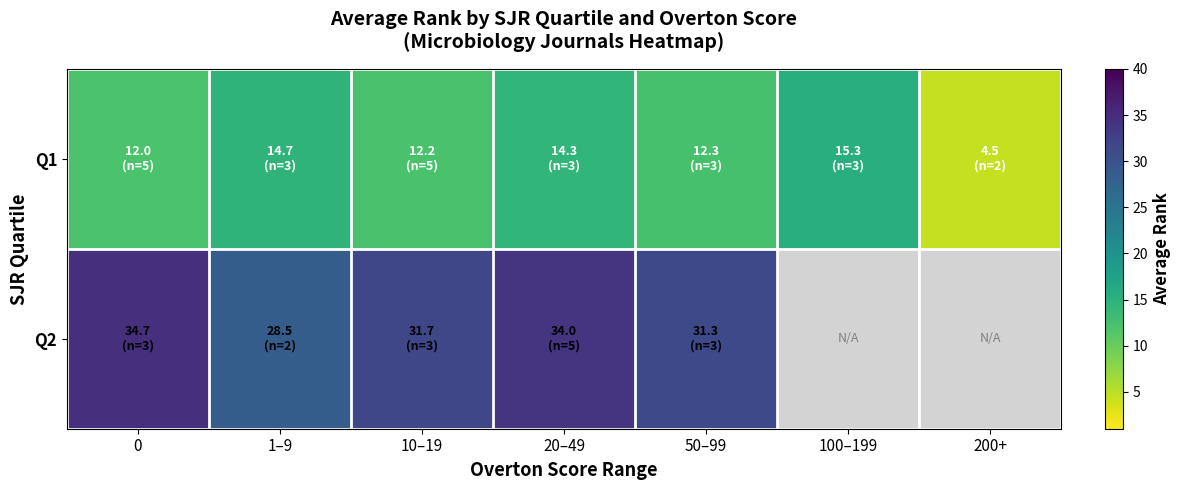

True or false: Q2 has a value of 34.7 at 0.

True